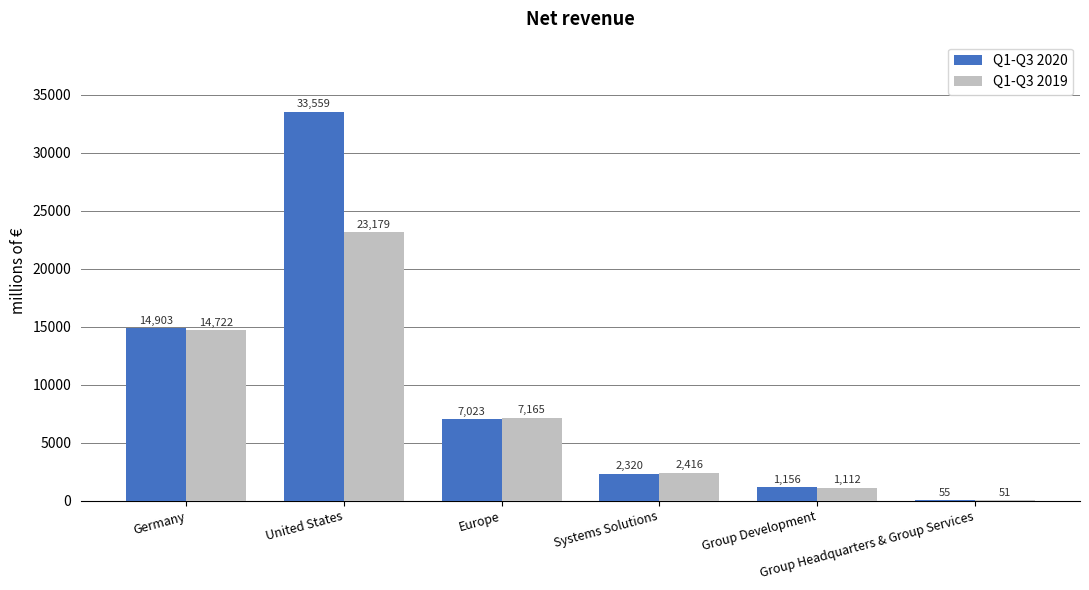

True or false: Q1-Q3 2020 has a value of 7023 at Europe.

True